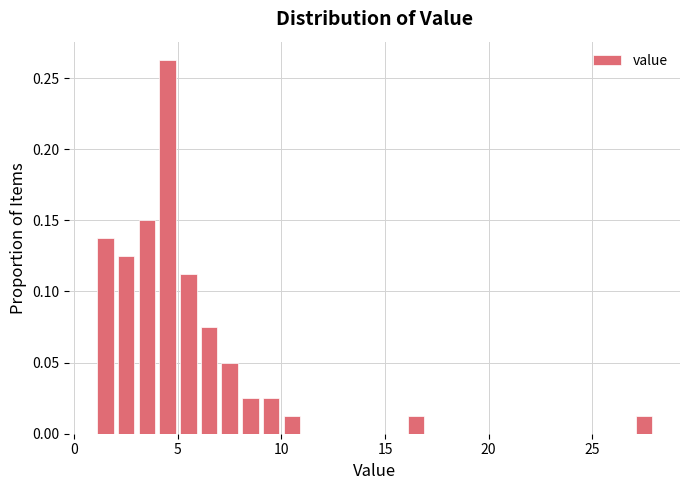

Around what value on the x-axis is the tallest bar? Give the approximate position of its centre, as read against the axis.

4.5